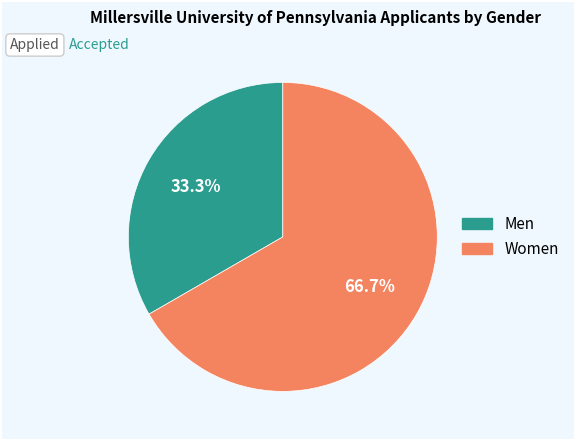

Is there any slice that represents more than half of the pie?

Yes